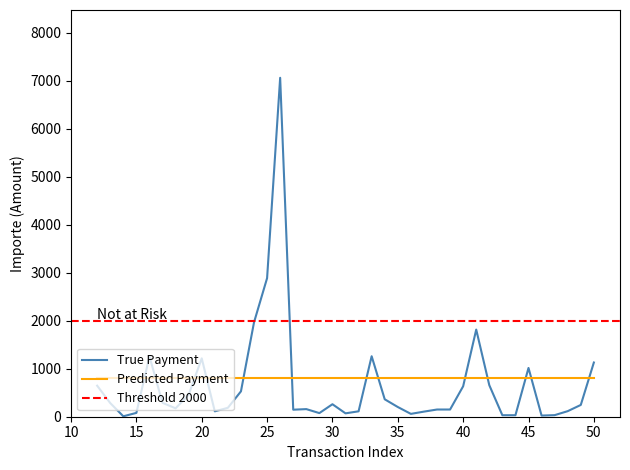

Reading left to right, list all the values displayed in this chart.

646.1	284.6	9.0	79.8	1255.6	289.9	174.5	459.5	1215.4	112.3	185.8	528.5	1965.4	2886.5	7059.1	146.2	158.5	75.5	260.2	70.4	112.6	1259.6	363.0	202.2	59.3	106.2	150.0	150.0	634.0	1815.0	657.1	31.1	31.2	1015.6	24.1	32.9	115.9	245.5	1128.9